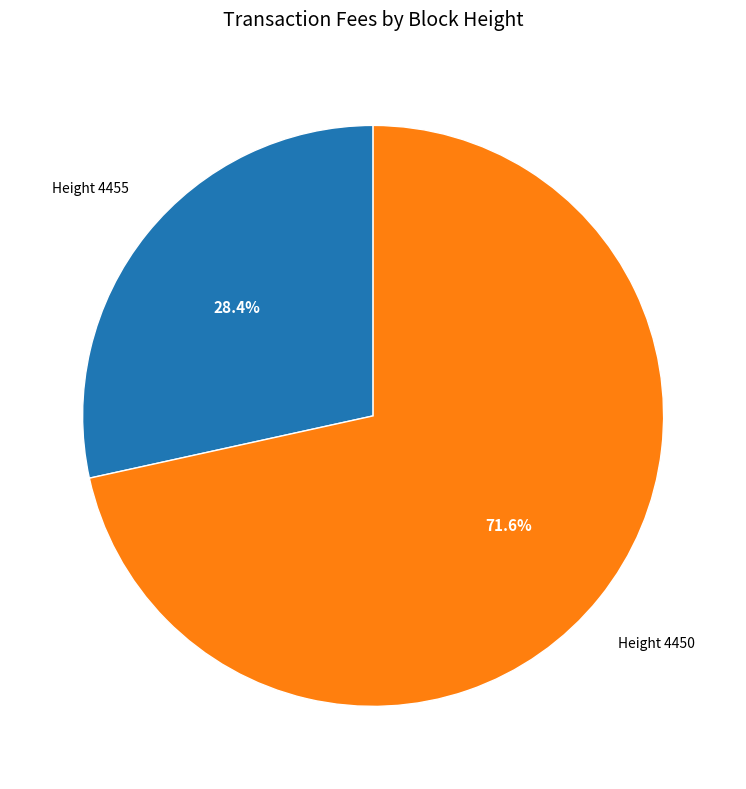

Is there a majority slice in this chart?

Yes